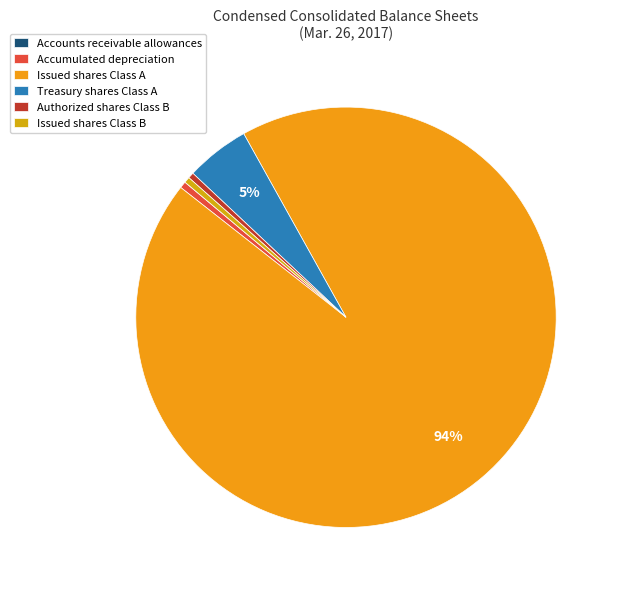

Does any single category account for the majority?

Yes